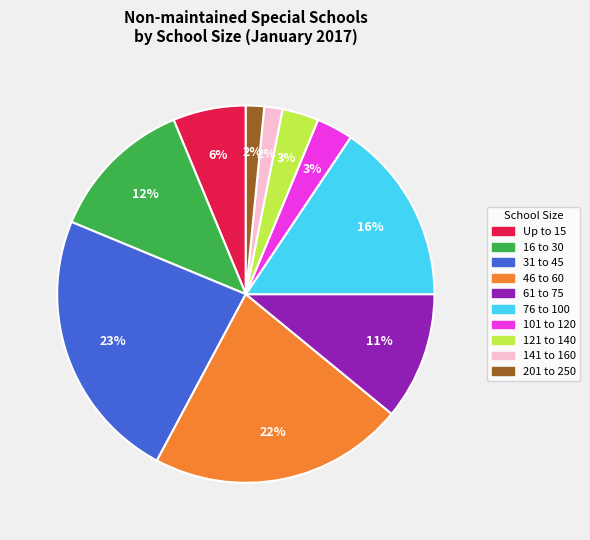

To the nearest percent, what percentage of the pie is 76 to 100?

16%